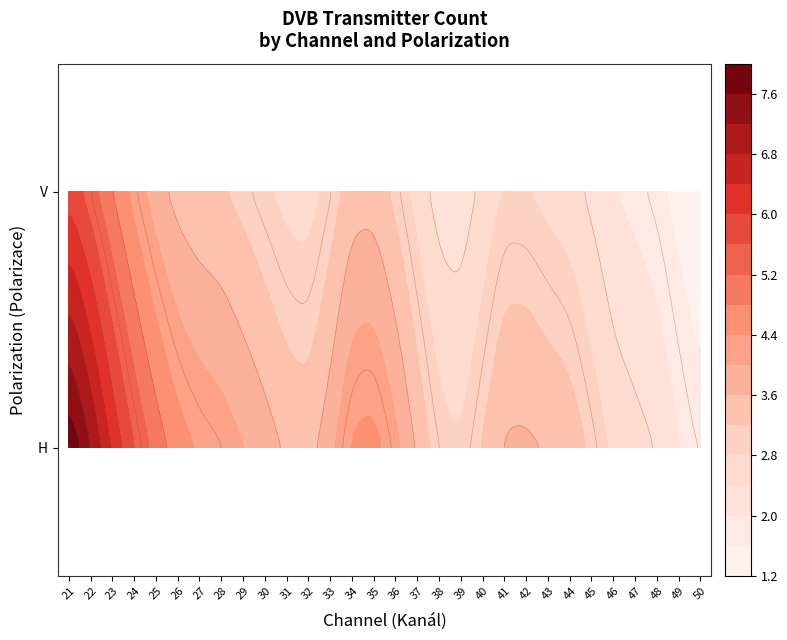

At which label does 21 reach its minimum?

V